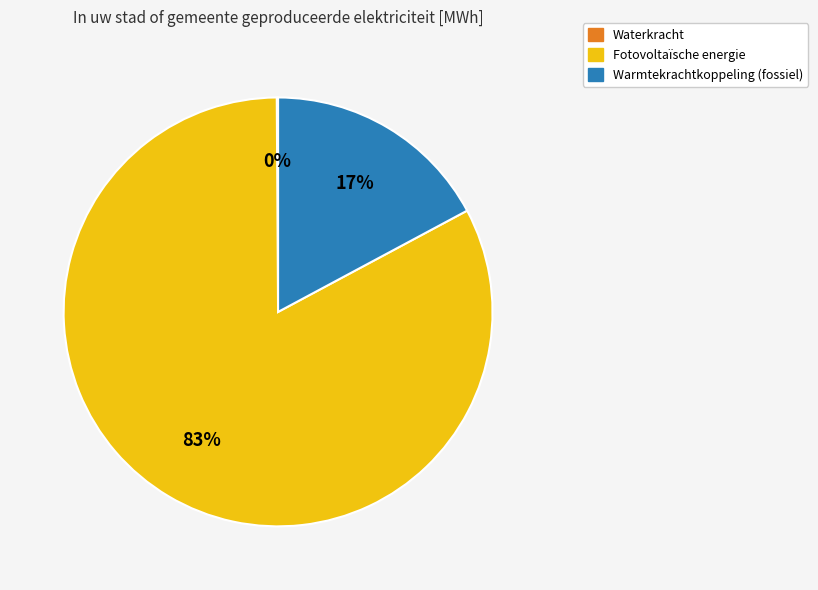

Is there any slice that represents more than half of the pie?

Yes